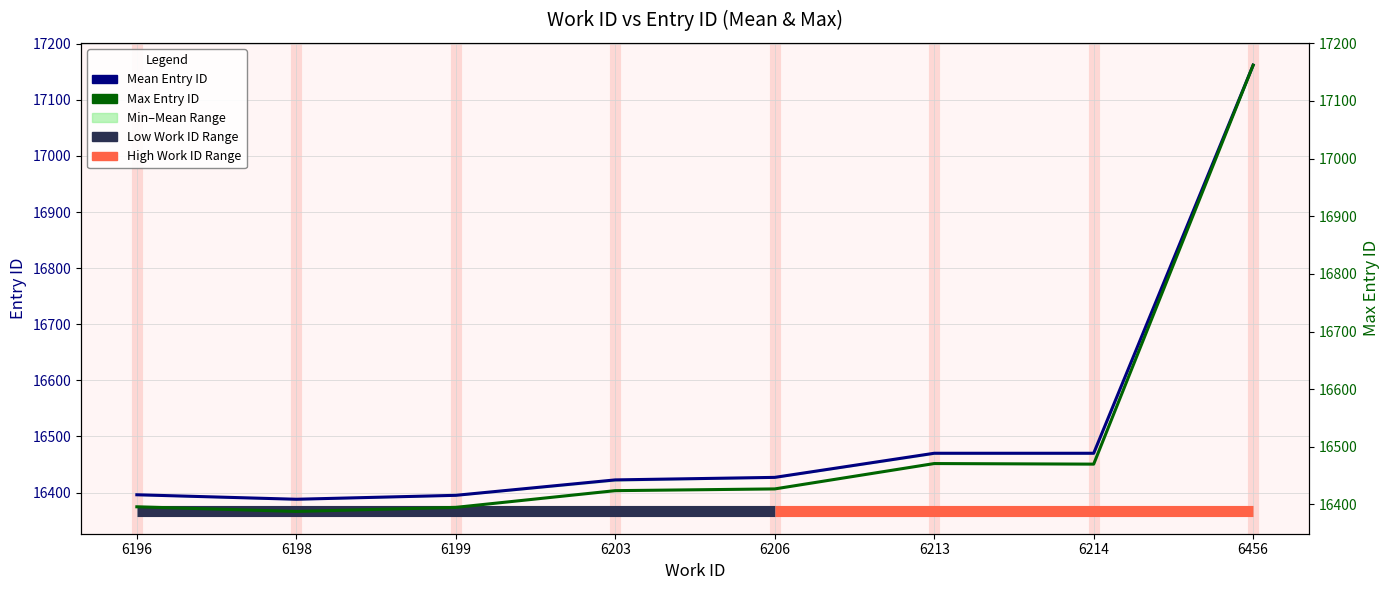

In Mean Entry ID, how many points are lower than both neighbors (excluding endpoints)?

1